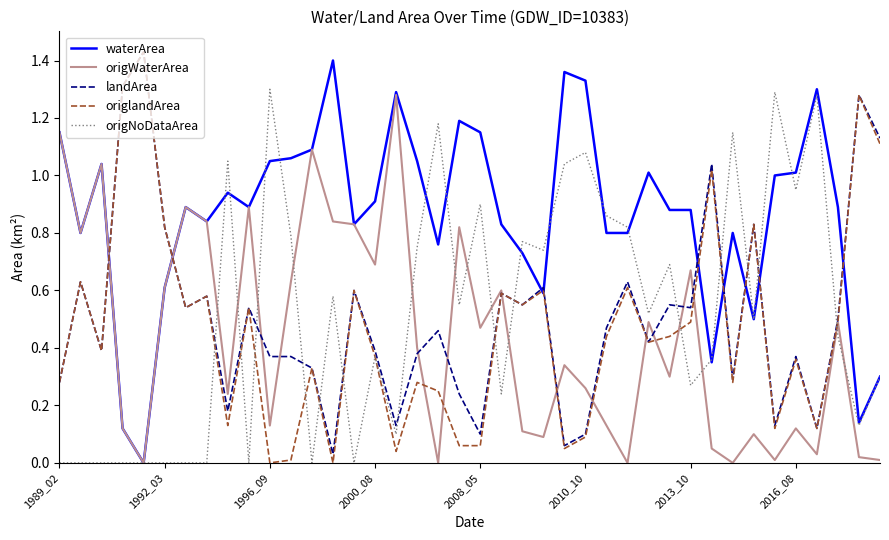

After their last crossing, which series has the higher values: origlandArea or waterArea?

origlandArea